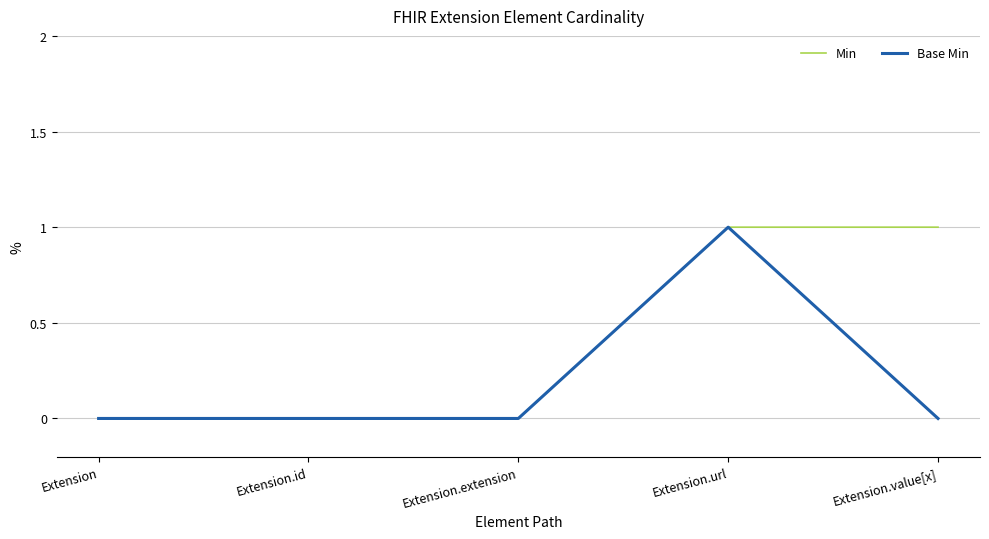

At which category is the sum across all series the highest?

Extension.url